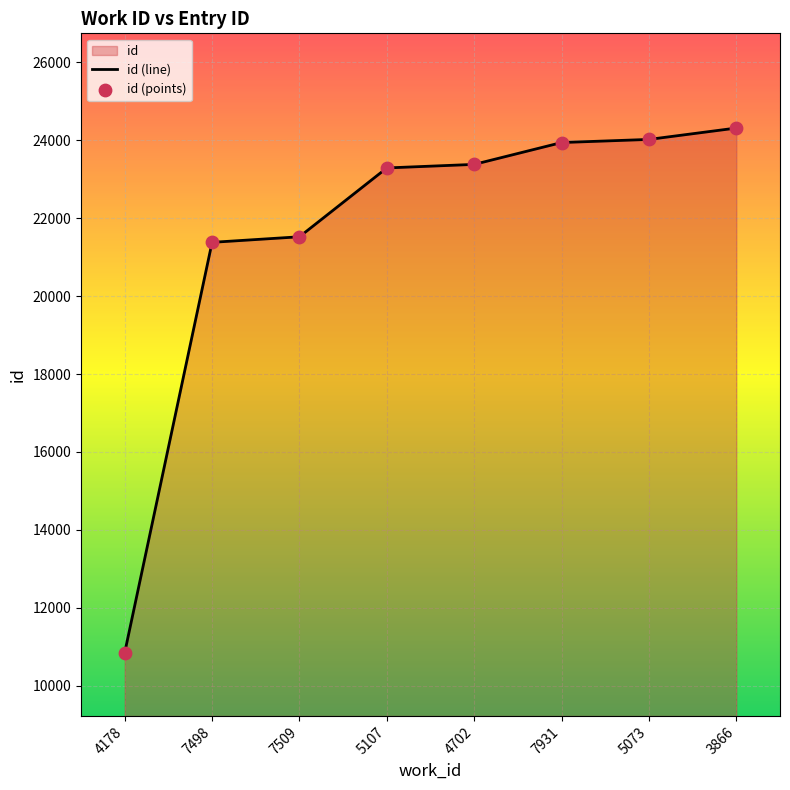

Between 7509 and 5107, which is larger?

5107